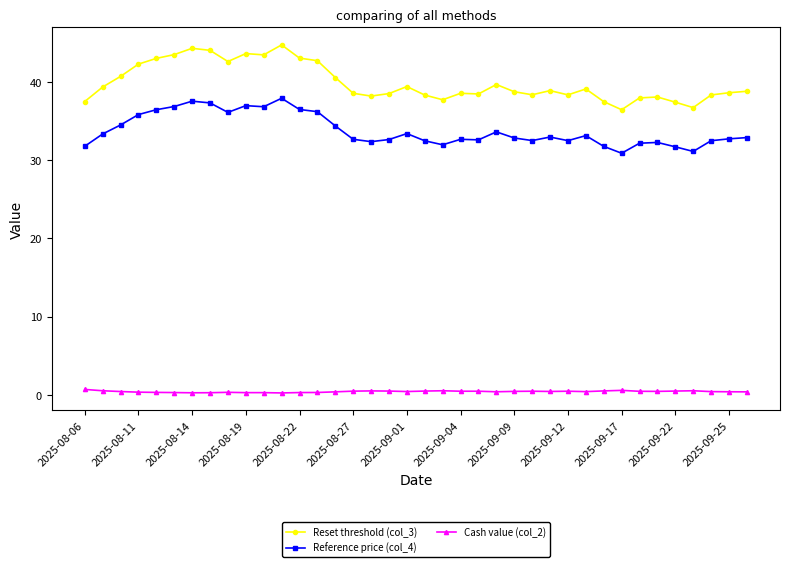

Count the number of data series in this chart.

3